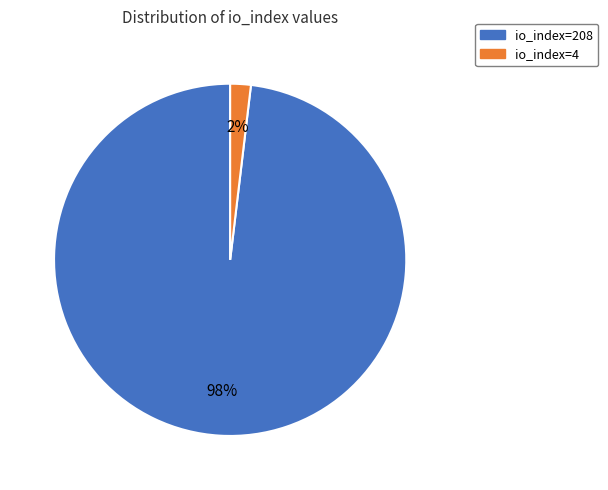

Which slice represents more than half of the pie?

io_index=208